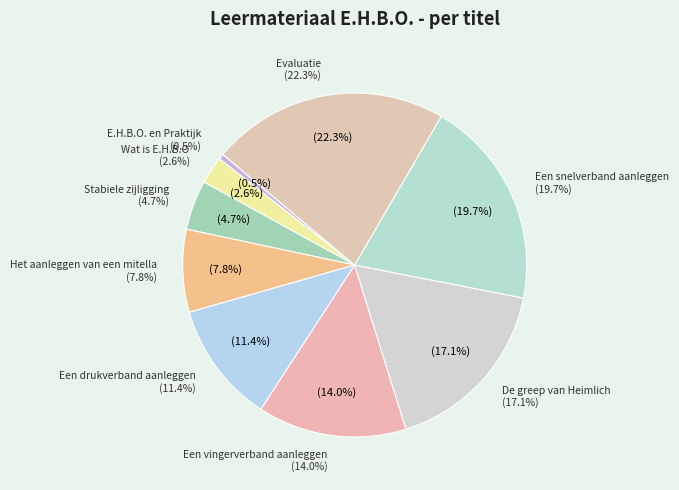

Is there any slice that represents more than half of the pie?

No